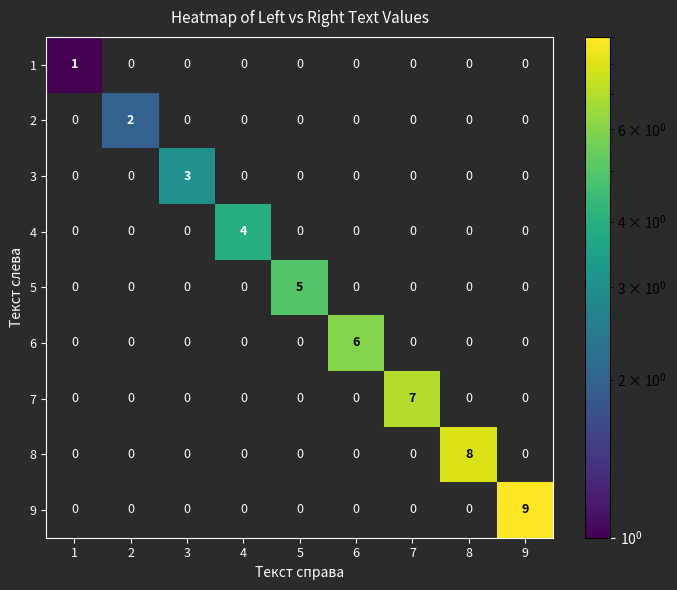

The value of 3 at 7 is 0. True or false?

True